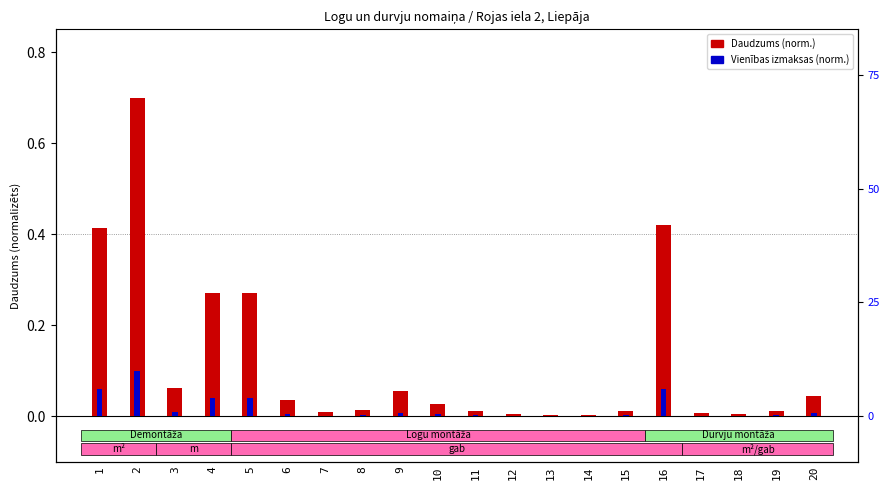

Is the value of Daudzums (norm.) at 11 greater than the value of Vienības izmaksas (norm.) at 16?

No